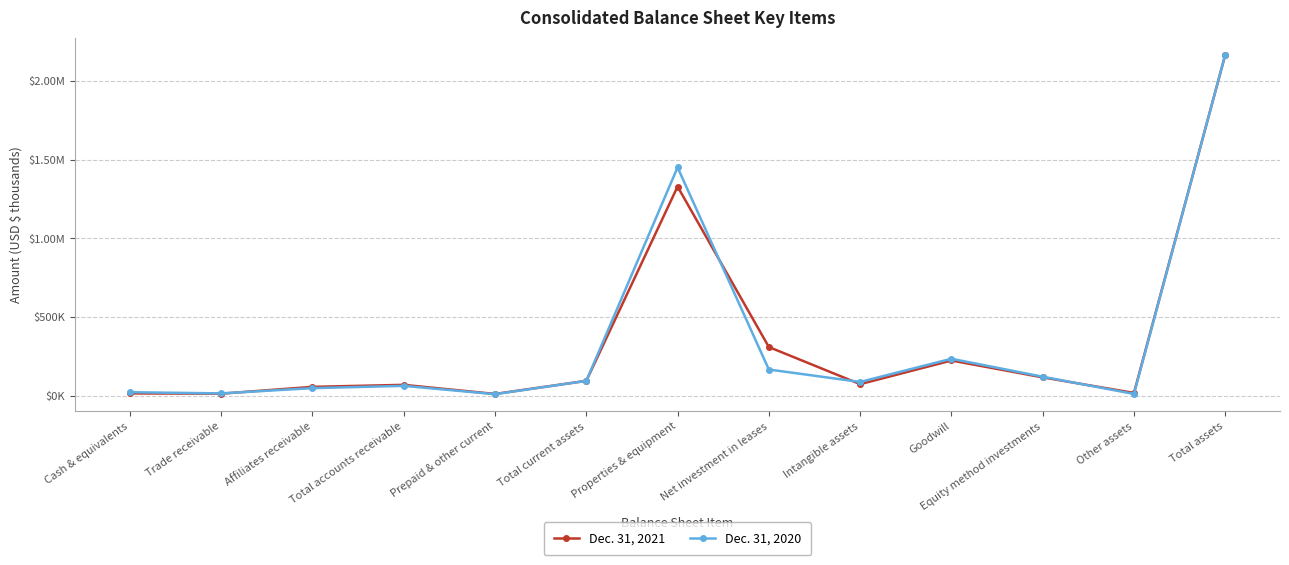

What are all the series names shown in the legend?

Dec. 31, 2021, Dec. 31, 2020